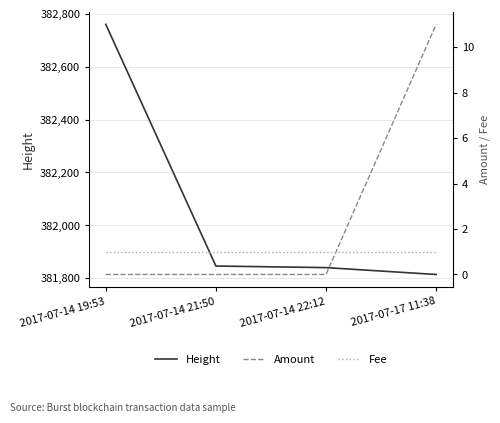

What are all the series names shown in the legend?

Height, Amount, Fee